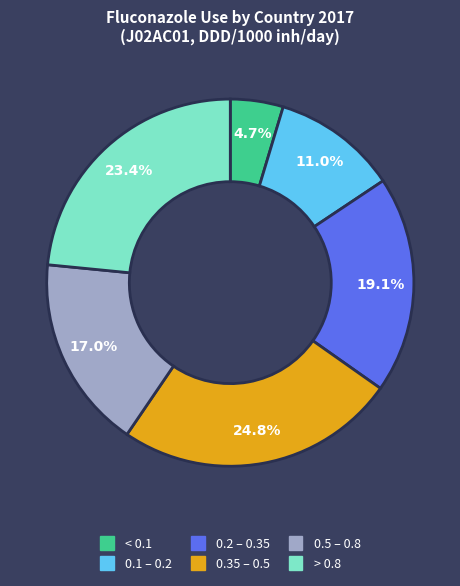

Is there a majority slice in this chart?

No